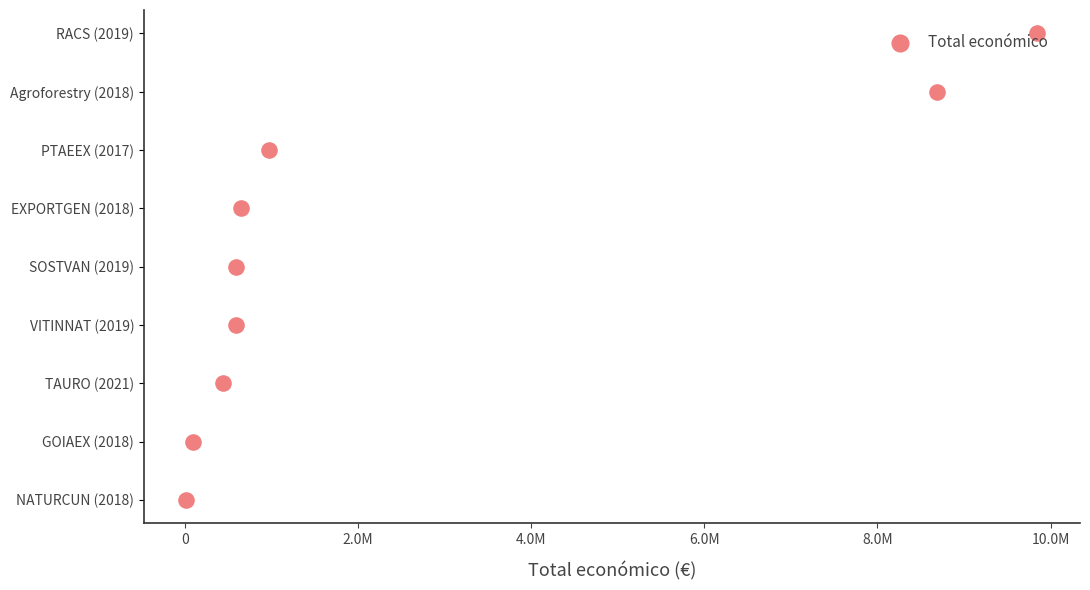

Which has a higher value, 2.0M or 10.0M?

10.0M